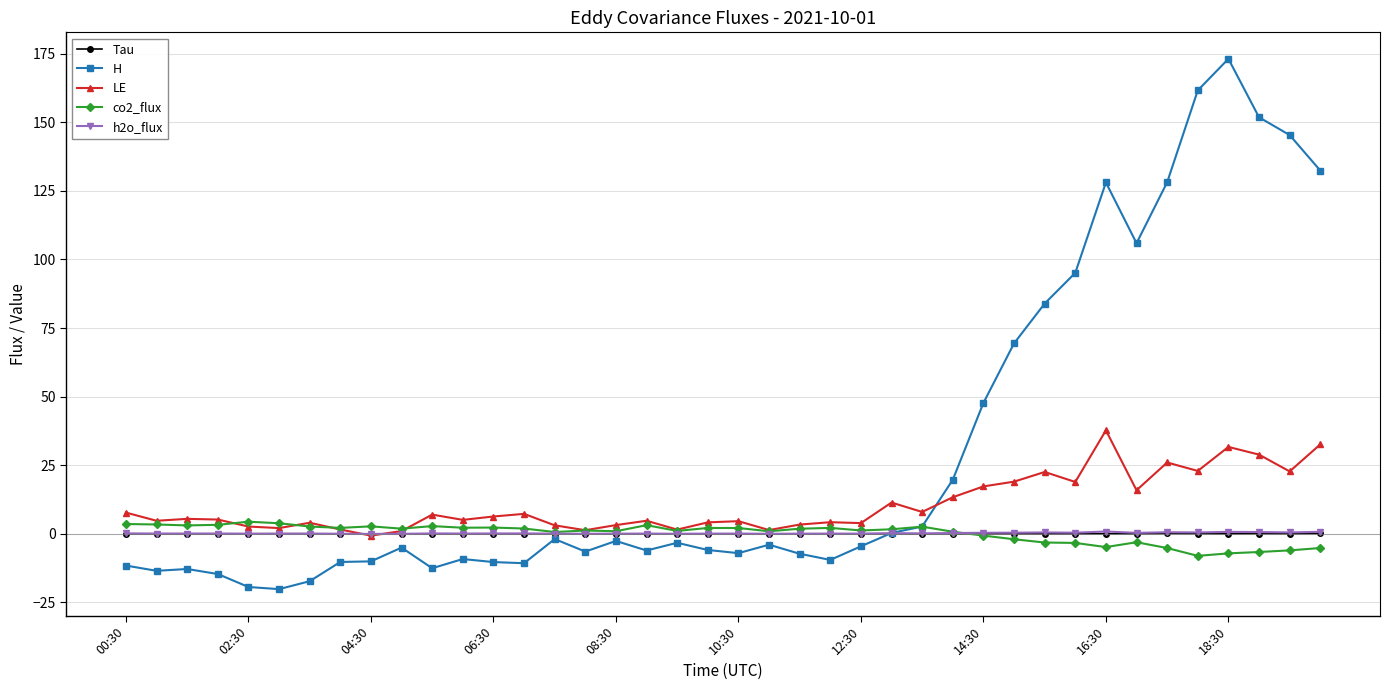

What are all the series names shown in the legend?

Tau, H, LE, co2_flux, h2o_flux